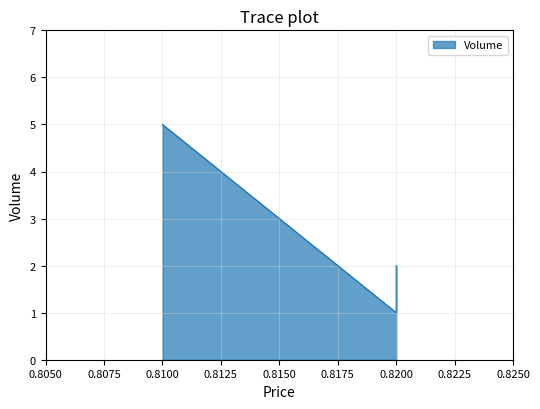

What is the sum of all values?

8